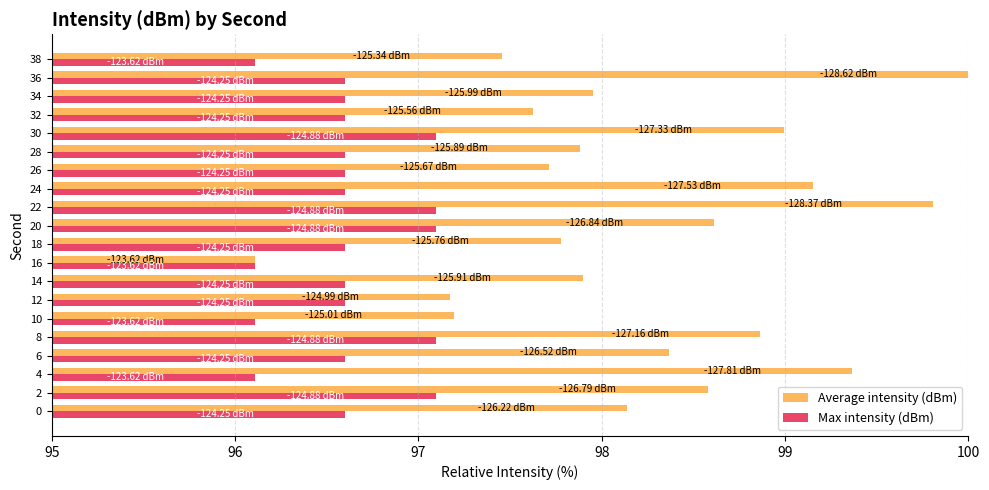

Rank the series by their average value, from lowest to highest.

Max intensity (dBm), Average intensity (dBm)